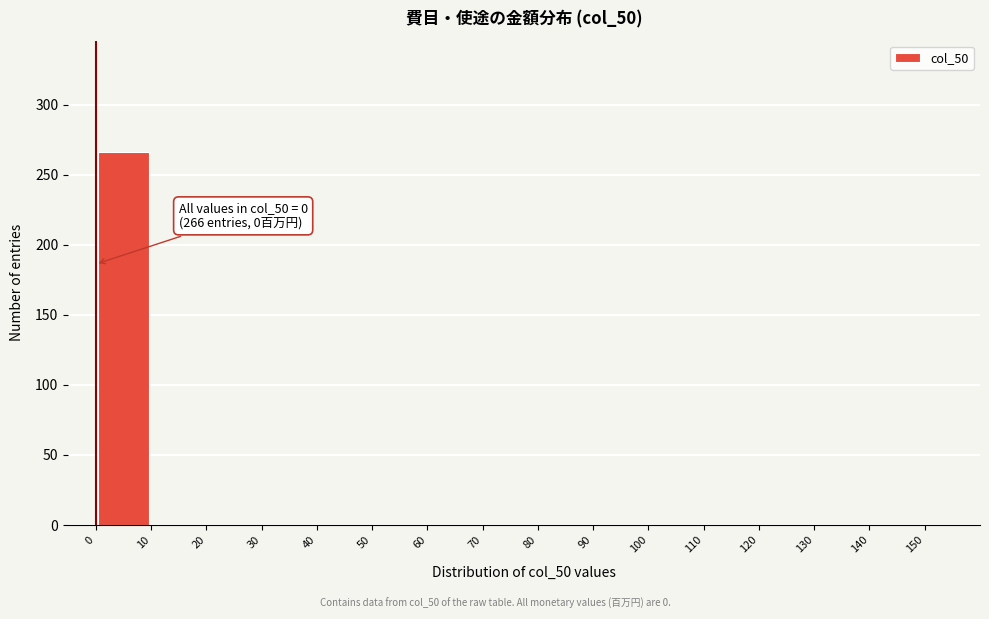

Over which range of the x-axis is the bar tallest?

0 to 10